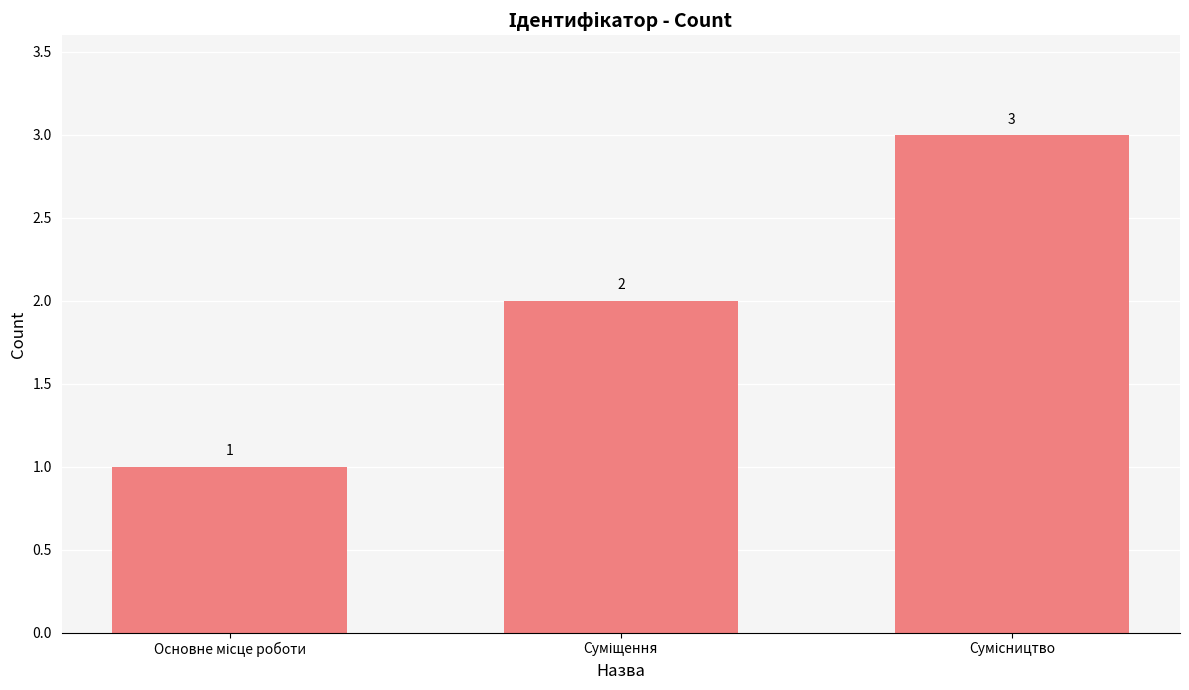

How many bars are there in total?

3